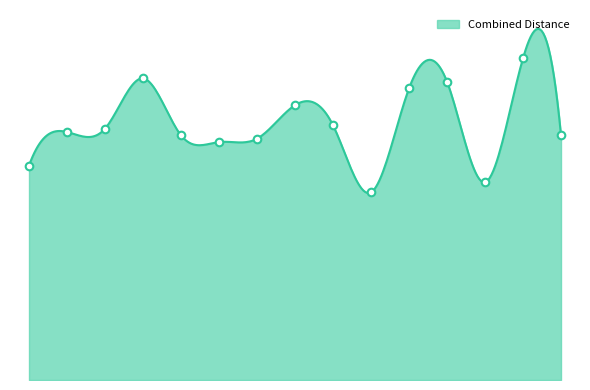

Is the value of Yenipazar at Bilecik greater than the value of Gemici at İnhisar?

Yes